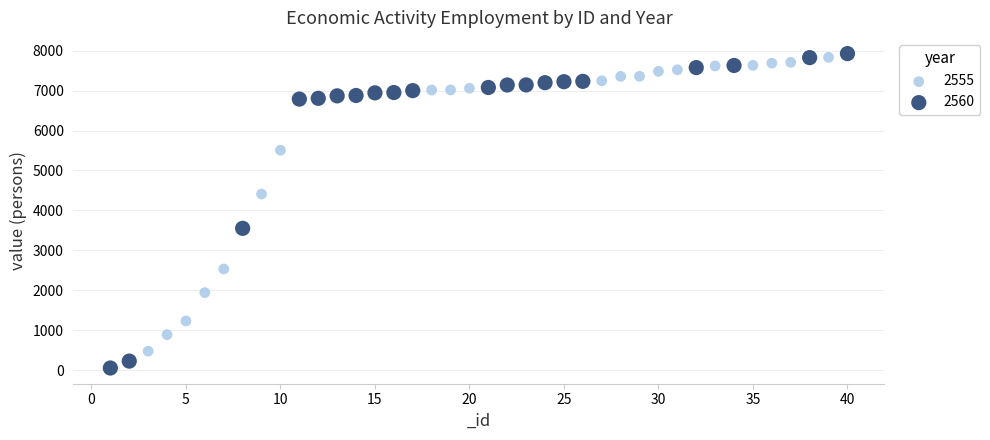

Which series contains the highest Y value?

2560